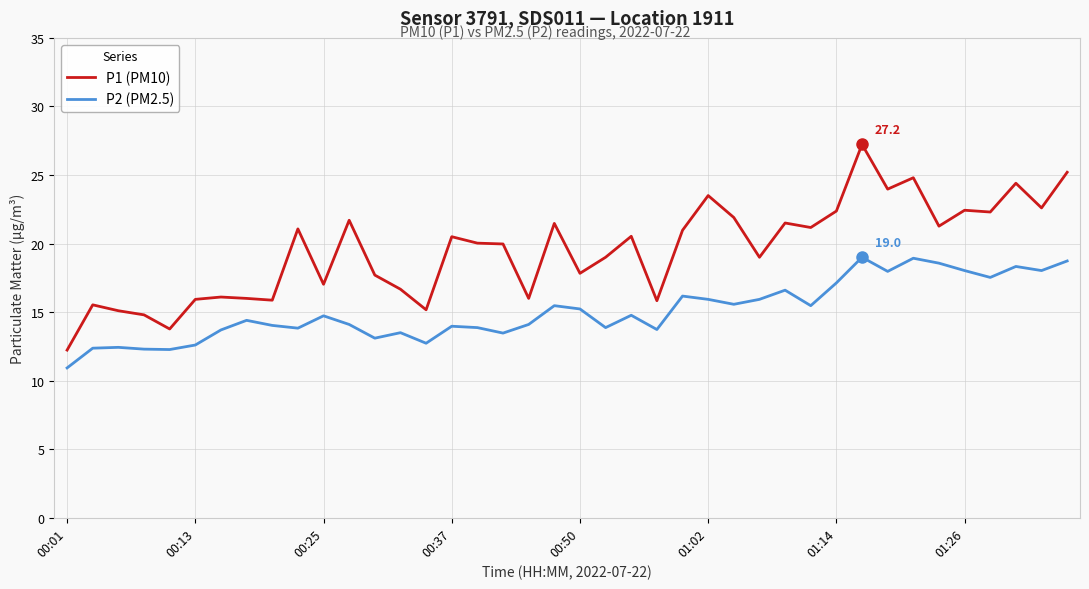

What is the minimum value for P1 (PM10)?

12.2